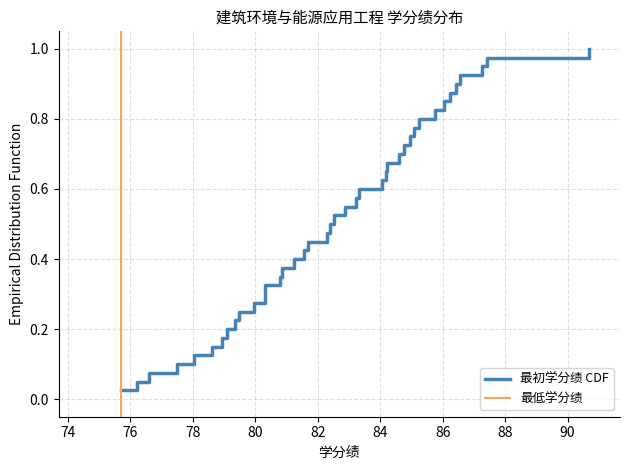

True or false: the data has more than 1 interior local peaks.

False